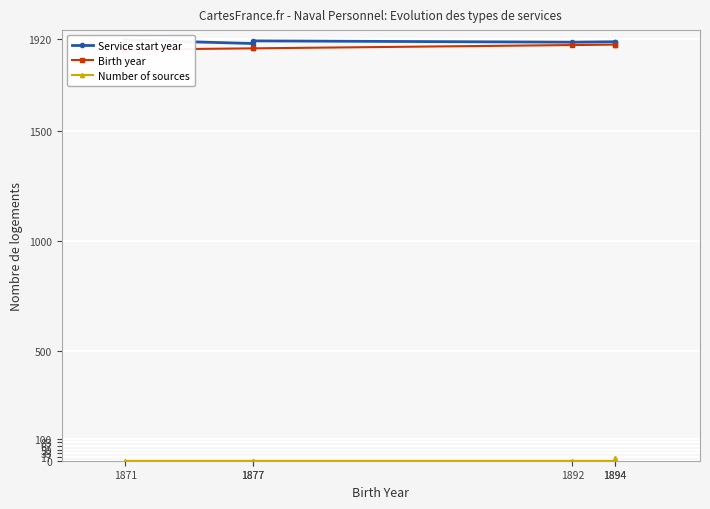

What is the difference between the maximum and minimum values in the Service start year series?

16